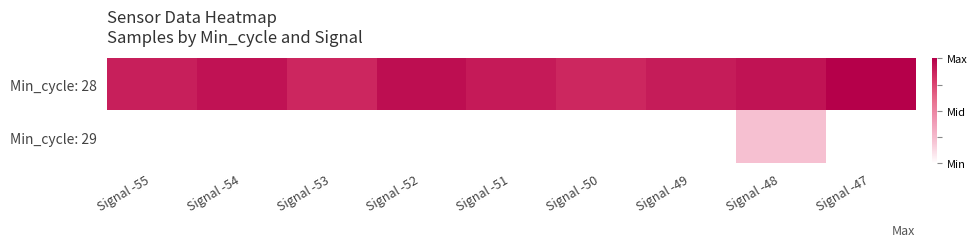

Is the value of Min_cycle: 29 at Signal -52 greater than the value of Min_cycle: 28 at Signal -54?

No